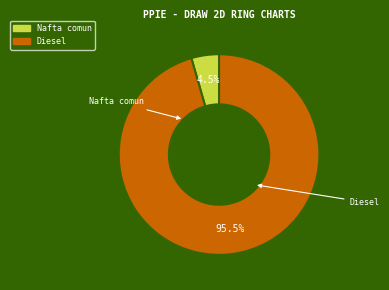

Rank the categories by value from lowest to highest.

Nafta comun, Diesel